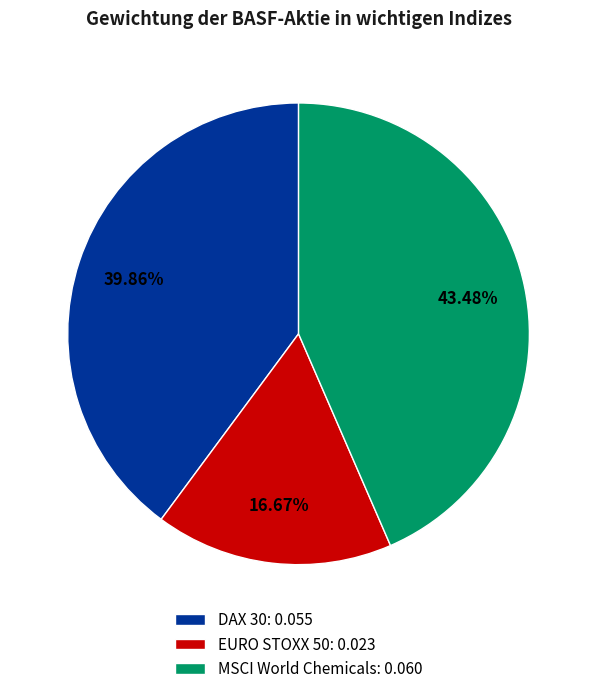

Is DAX 30 the majority of the pie?

No